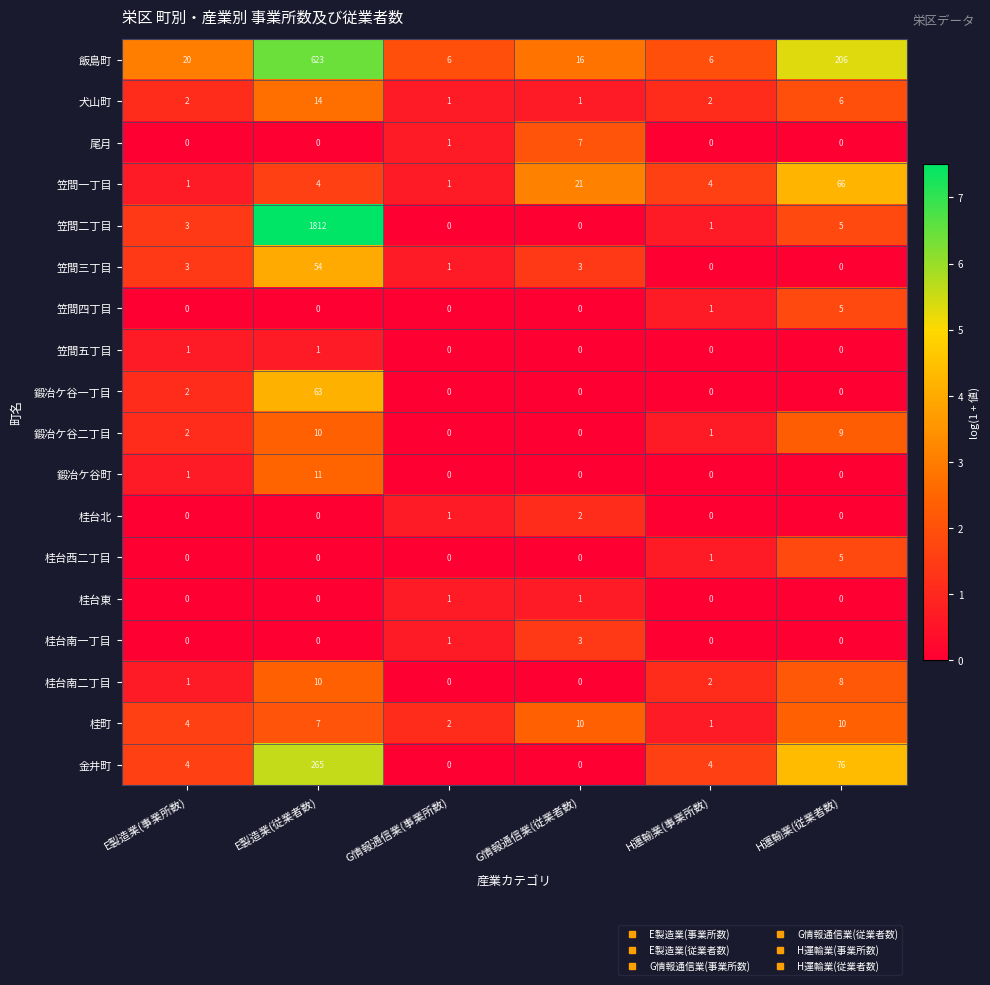

Between E製造業(事業所数) and G情報通信業(事業所数), which series saw the biggest shift?

飯島町